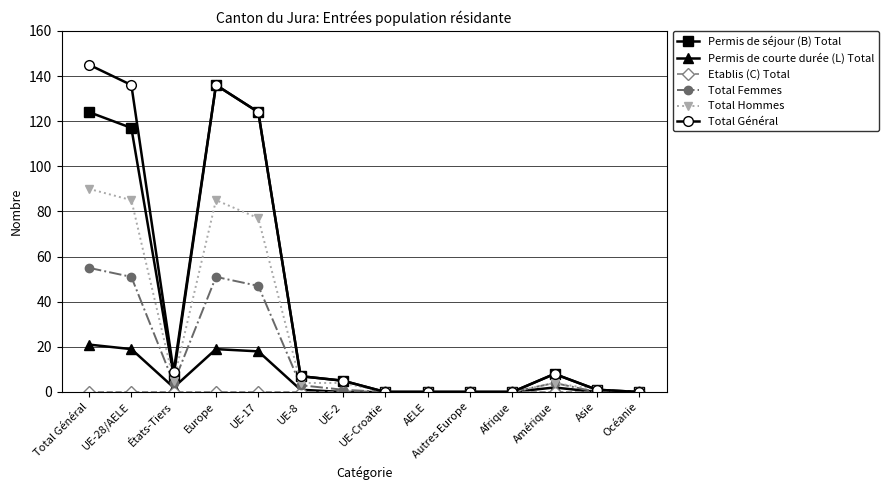

Which series has the largest total across all categories?

Total Général